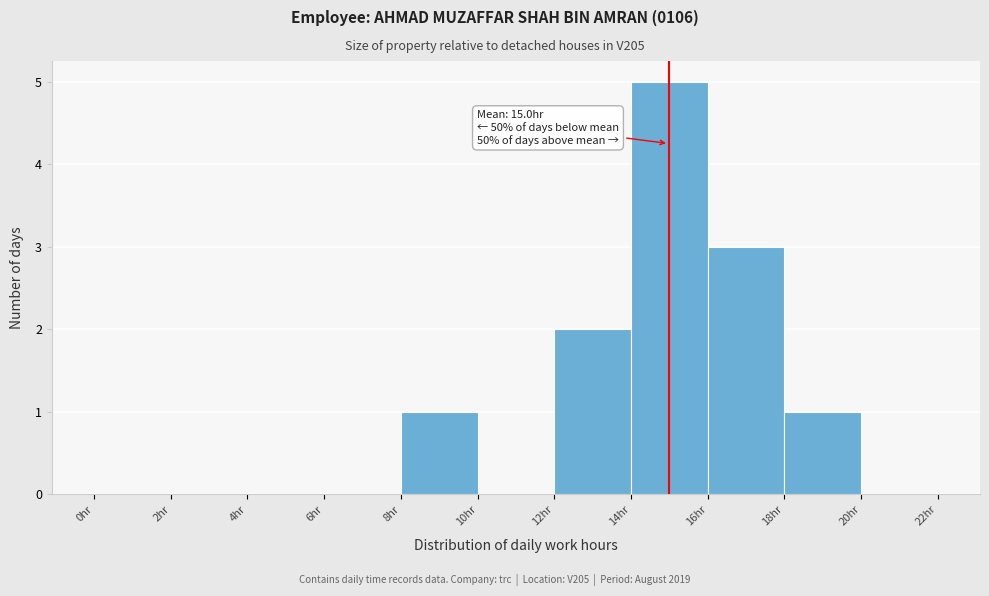

Over which range of the x-axis is the bar tallest?

14 to 16